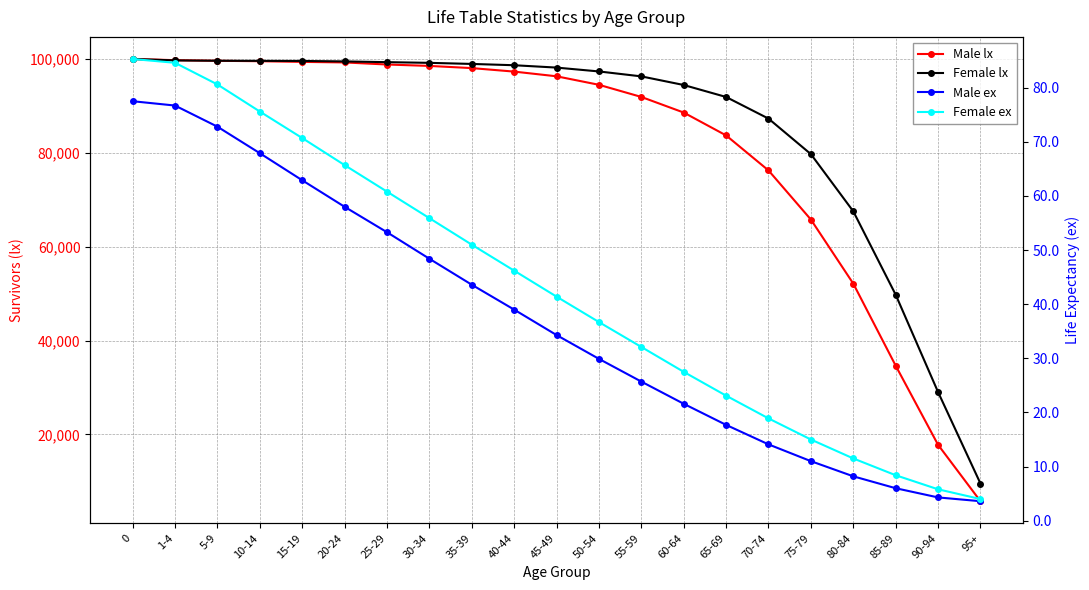

True or false: Male ex and Male lx cross at least once.

False